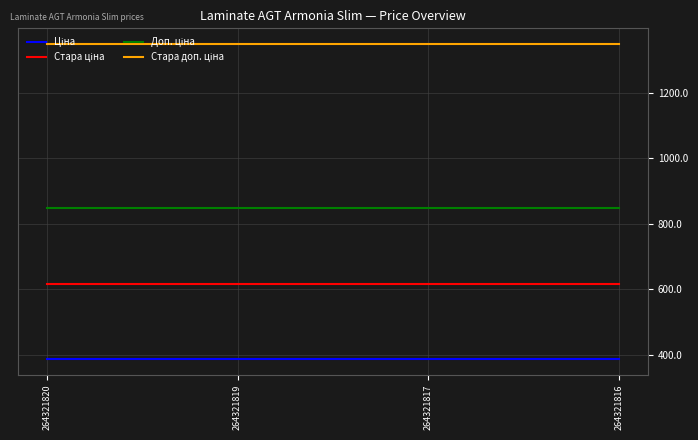

What is the total value across all series at 264321816?

3200.8